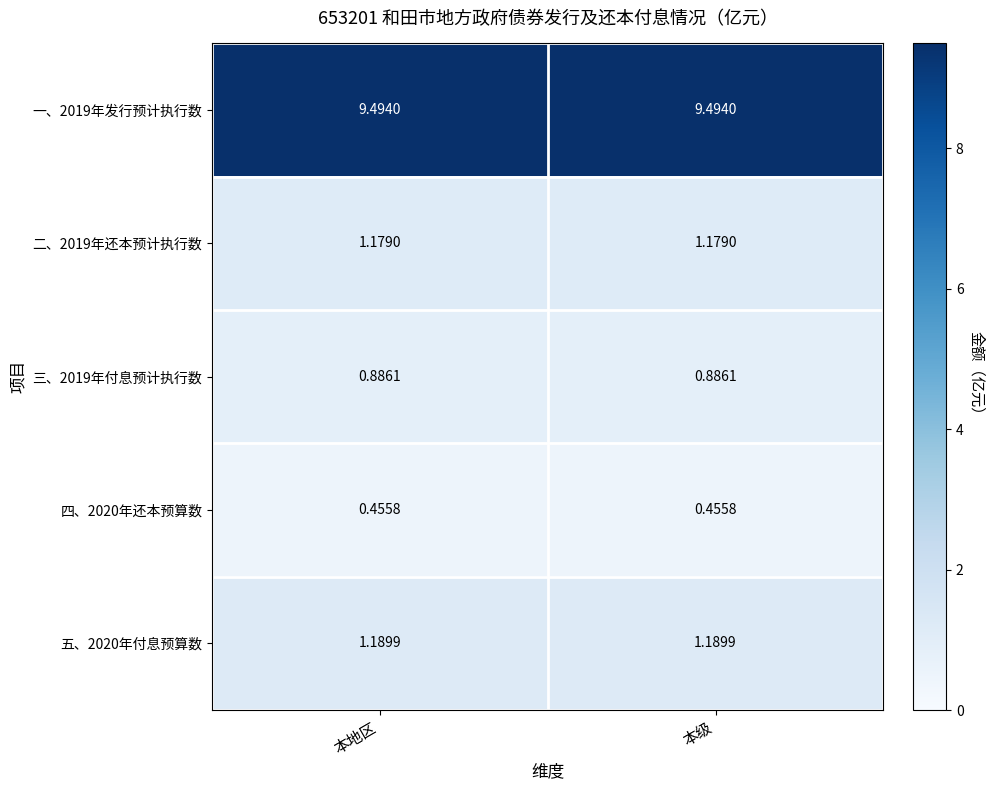

What is the total value across all series at 本级?

13.2